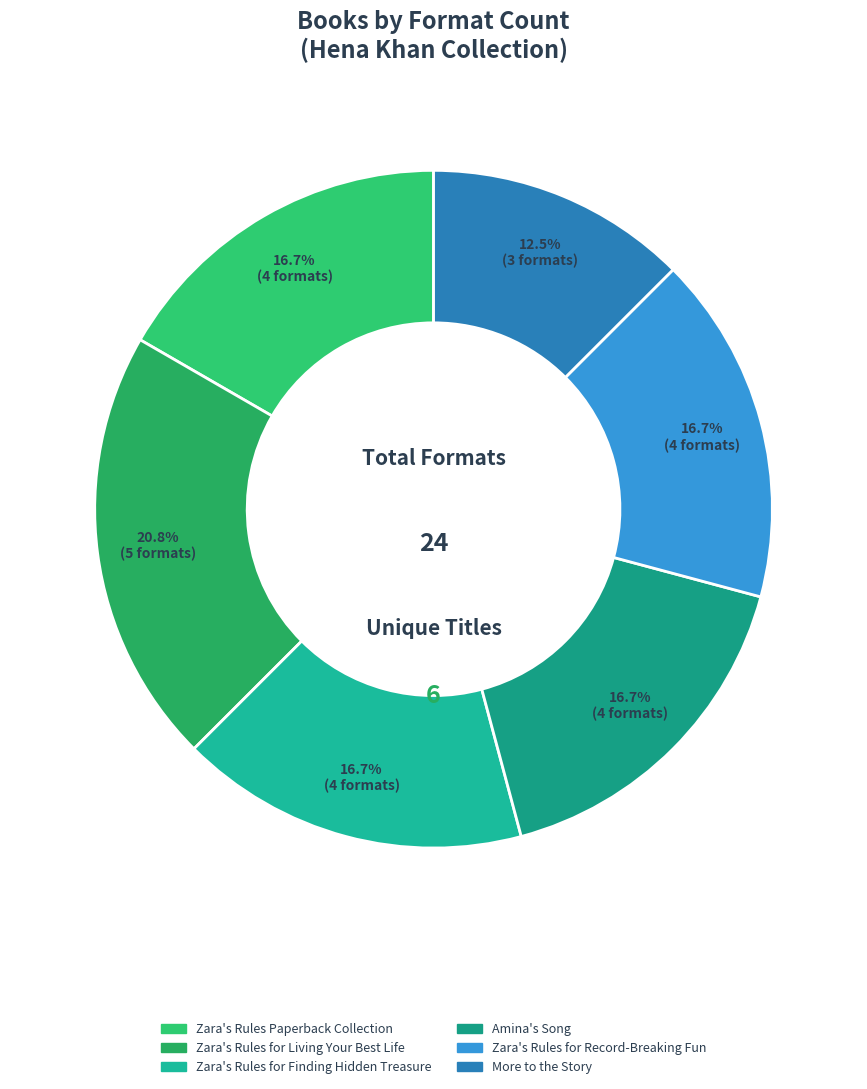

Approximately how many times larger is the value at More to the Story compared to Amina's Song?

0.8